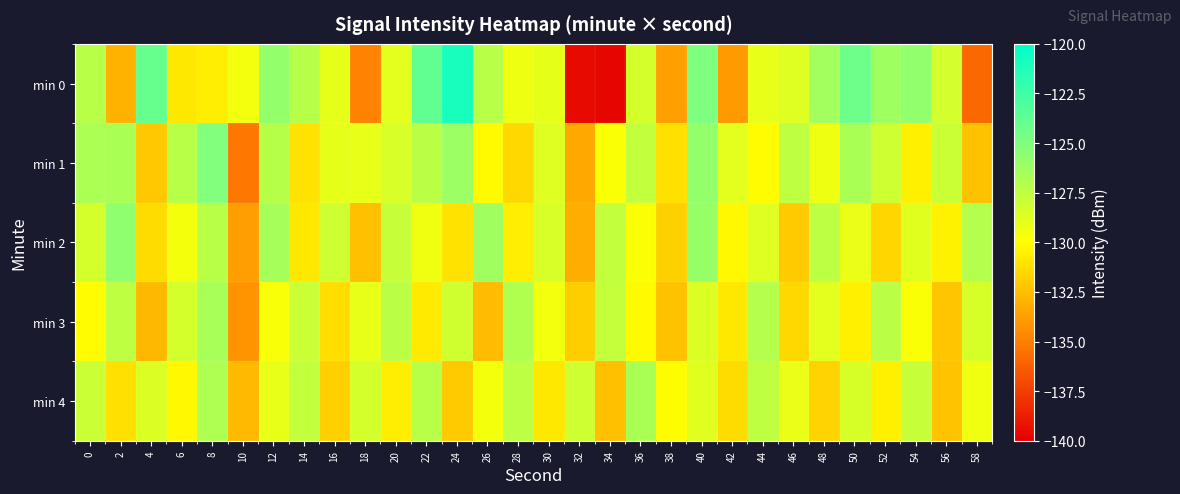

Reading right to left, transcribe all the data shown in this chart.

min 0: 58=-135.9	56=-128.3	54=-125.7	52=-126.2	50=-124.4	48=-126.4	46=-128.7	44=-129.1	42=-133.9	40=-125.0	38=-133.7	36=-128.3	34=-139.7	32=-139.6	30=-129.1	28=-129.4	26=-127.2	24=-121.0	22=-123.8	20=-128.8	18=-134.8	16=-129.0	14=-127.1	12=-125.8	10=-129.5	8=-130.7	6=-130.9	4=-124.0	2=-133.0	0=-127.2
min 1: 58=-132.4	56=-127.9	54=-130.6	52=-128.1	50=-126.7	48=-129.3	46=-127.5	44=-130.1	42=-128.9	40=-125.8	38=-131.2	36=-127.6	34=-129.8	32=-133.4	30=-128.7	28=-131.5	26=-130.2	24=-126.1	22=-127.3	20=-128.5	18=-129.1	16=-129.0	14=-131.2	12=-127.2	10=-135.3	8=-125.1	6=-127.2	4=-132.2	2=-126.6	0=-126.7
min 2: 58=-127.1	56=-130.5	54=-128.8	52=-131.6	50=-129.2	48=-127.4	46=-132.1	44=-128.7	42=-130.3	40=-125.9	38=-131.8	36=-129.9	34=-127.6	32=-133.2	30=-128.5	28=-130.7	26=-126.3	24=-131.1	22=-129.4	20=-127.8	18=-132.5	16=-128.1	14=-130.9	12=-126.5	10=-133.8	8=-127.2	6=-129.6	4=-131.4	2=-125.7	0=-128.3
min 3: 58=-128.4	56=-132.2	54=-129.8	52=-127.3	50=-130.6	48=-128.9	46=-131.5	44=-127.1	42=-130.9	40=-128.6	38=-132.4	36=-130.2	34=-127.7	32=-131.9	30=-129.5	28=-126.9	26=-132.6	24=-128.2	22=-130.8	20=-127.3	18=-129.1	16=-131.3	14=-127.9	12=-129.7	10=-134.2	8=-126.6	6=-128.3	4=-132.8	2=-127.5	0=-130.1
min 4: 58=-129.4	56=-132.3	54=-127.8	52=-130.6	50=-128.4	48=-131.7	46=-129.2	44=-127.5	42=-131.4	40=-128.8	38=-130.1	36=-126.7	34=-132.5	32=-128.1	30=-130.9	28=-127.4	26=-129.6	24=-132.1	22=-127.2	20=-130.7	18=-128.3	16=-131.8	14=-127.6	12=-129.1	10=-132.7	8=-126.8	6=-130.3	4=-128.6	2=-131.2	0=-127.9